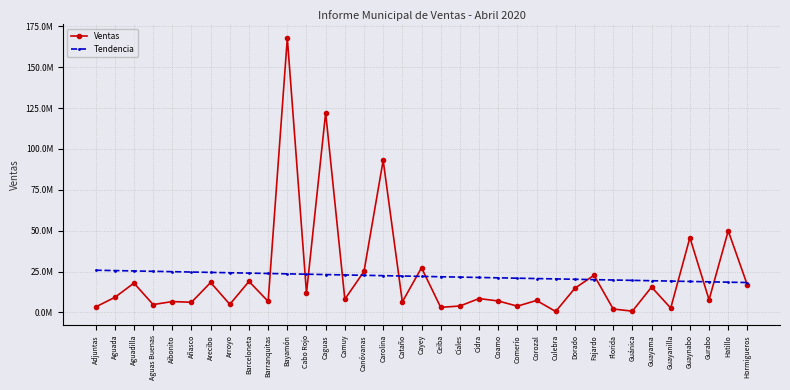

Is it true that Tendencia equals 12333411.0 at Aguada?

False